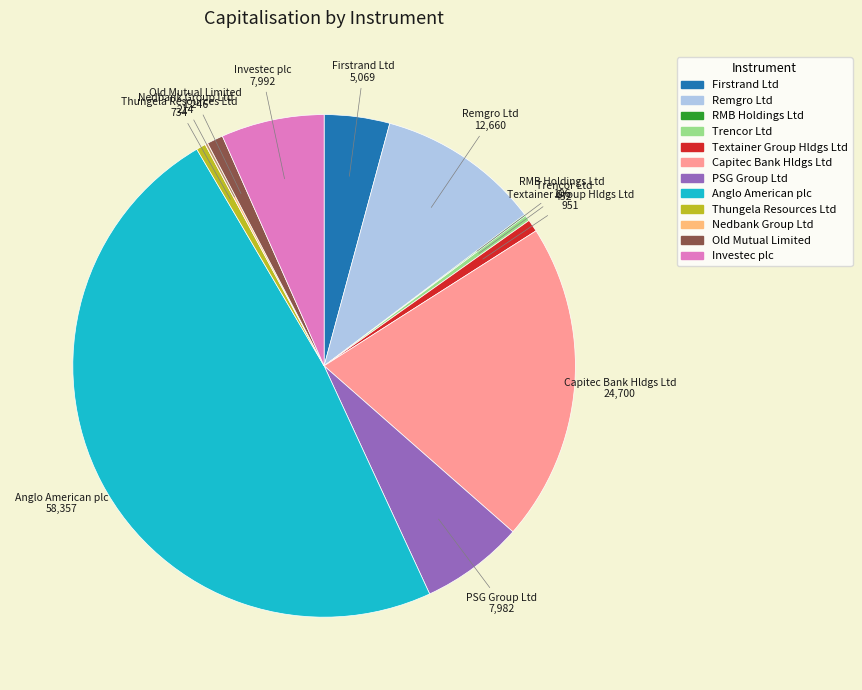

What is the largest slice in the pie chart?

Anglo American plc